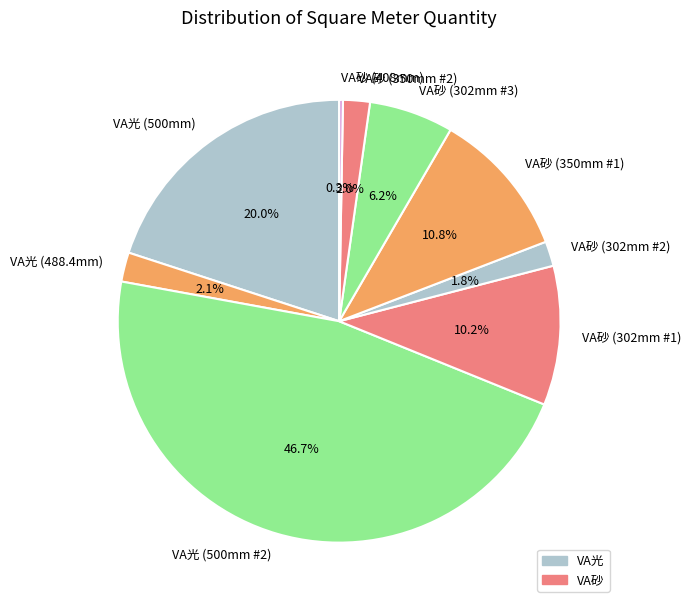

Is there any slice that represents more than half of the pie?

No